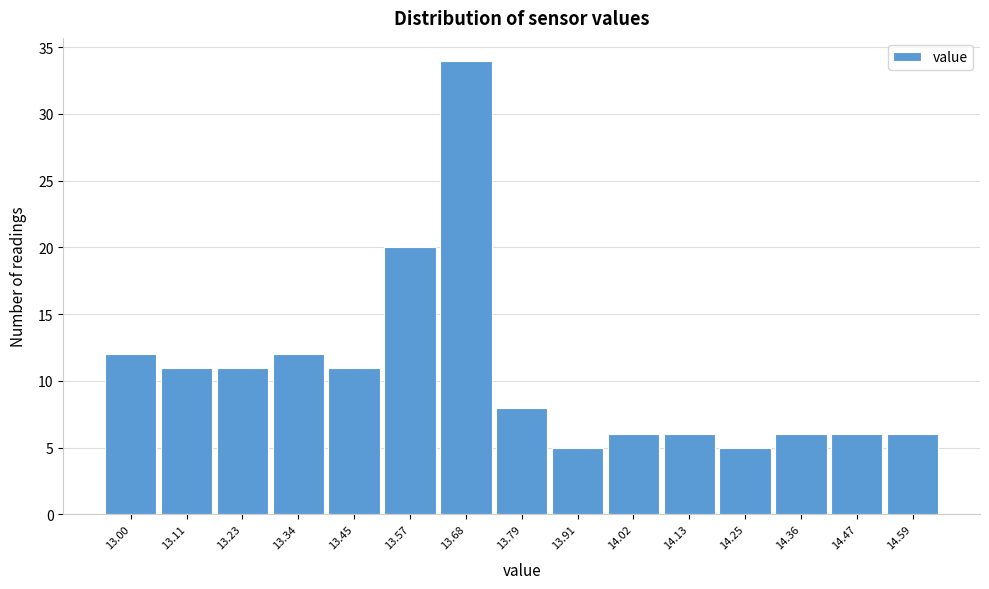

Reading left to right, transcribe all the data shown in this chart.

12	11	11	12	11	20	34	8	5	6	6	5	6	6	6